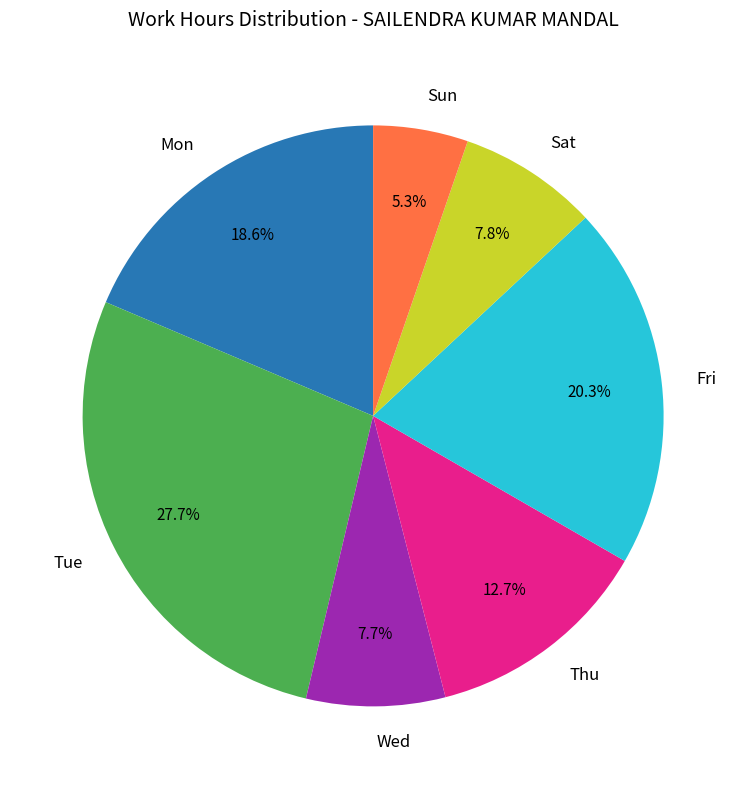

Which slice is the largest?

Tue